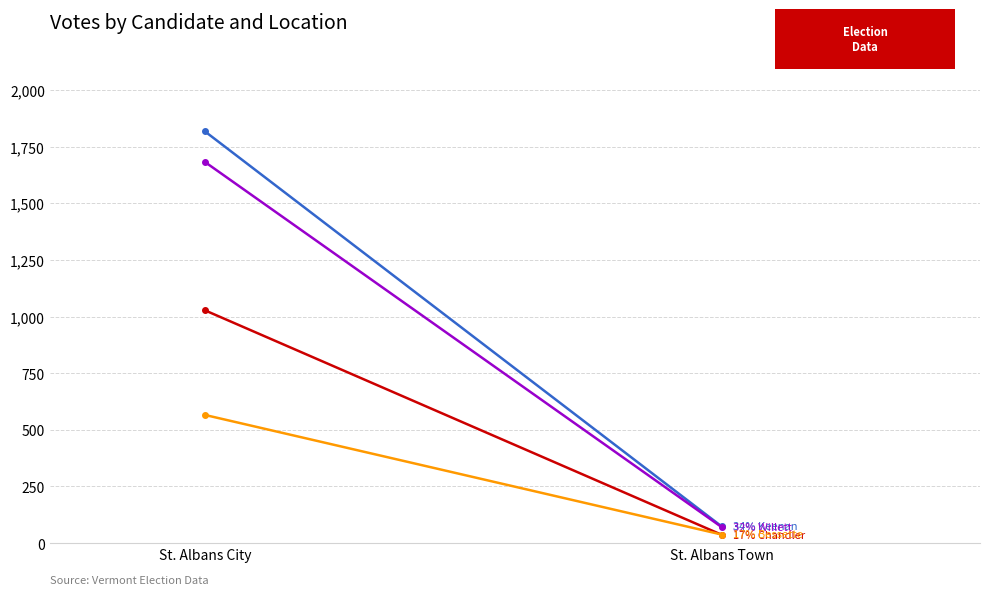

Is the value of Robert J. Bessette (Republican) at St. Albans City greater than the value of Paul E. Chandler (Republican) at St. Albans Town?

Yes